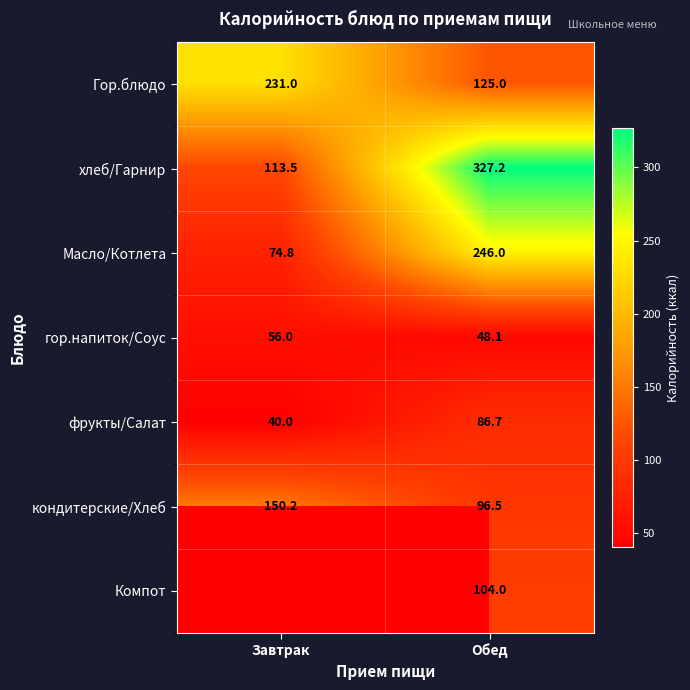

The фрукты/Салат series shows 130.0 at Обед. True or false?

False